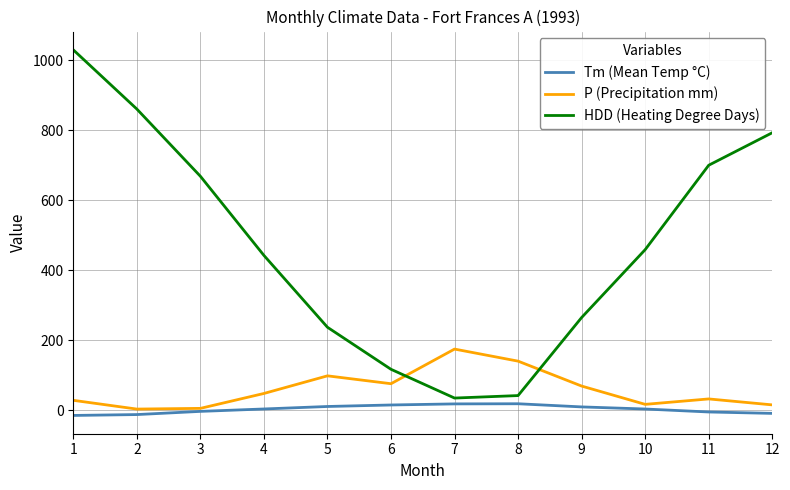

At which category is the sum across all series the highest?

1